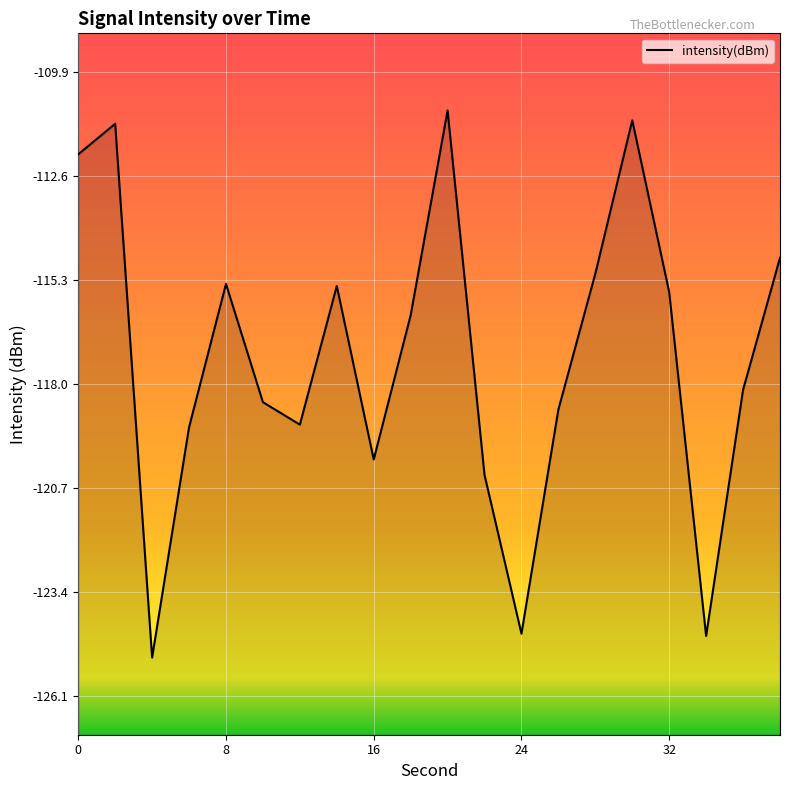

At which label is the value closest to -118?

36